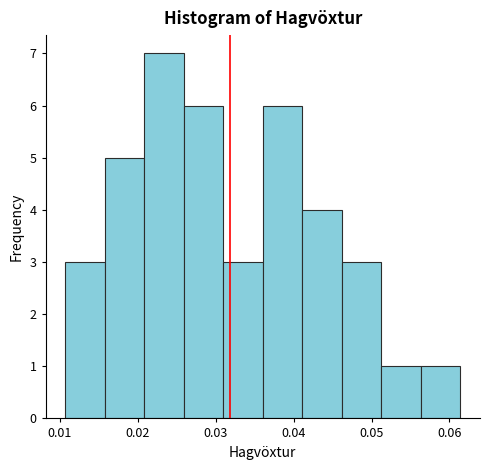

Reading left to right, transcribe this chart: for each bar, give the range it covers on the x-axis and its height. Neither the bar edges nor the heights are printed on the chart, so give them approximately, as read against the axes.

0.011 to 0.016: 3
0.016 to 0.021: 5
0.021 to 0.026: 7
0.026 to 0.031: 6
0.031 to 0.036: 3
0.036 to 0.041: 6
0.041 to 0.046: 4
0.046 to 0.051: 3
0.051 to 0.056: 1
0.056 to 0.061: 1